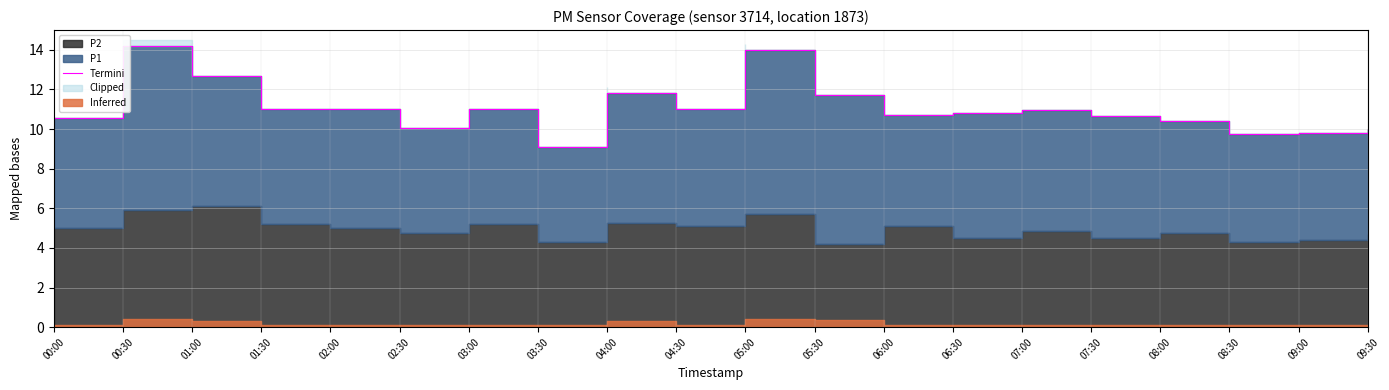

Does the chart have visible grid lines?

Yes